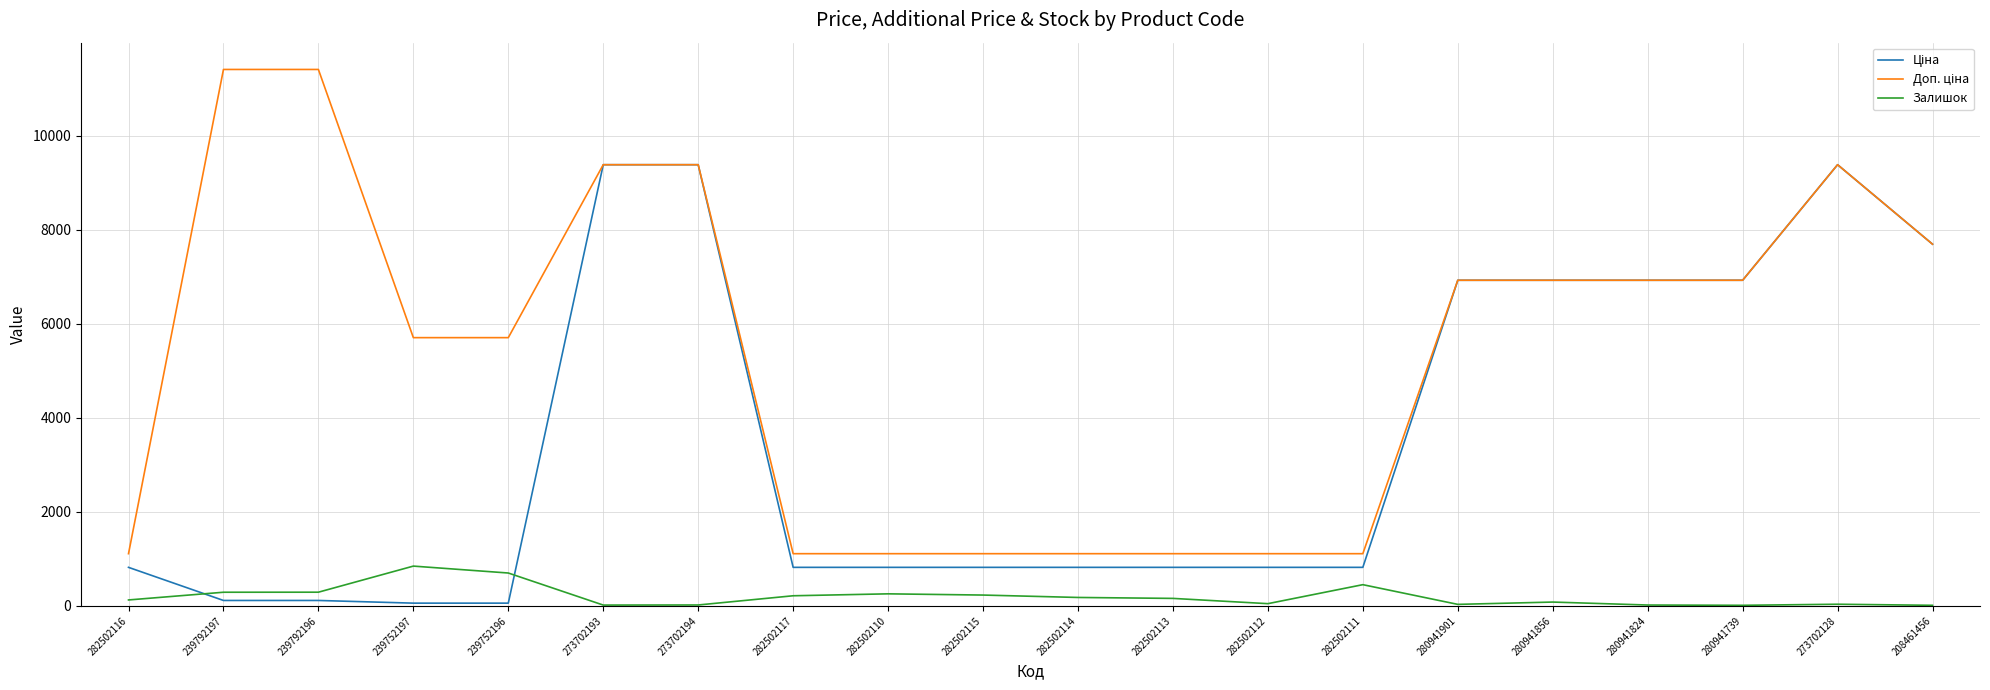

What is the highest value of the Залишок series?

845.0